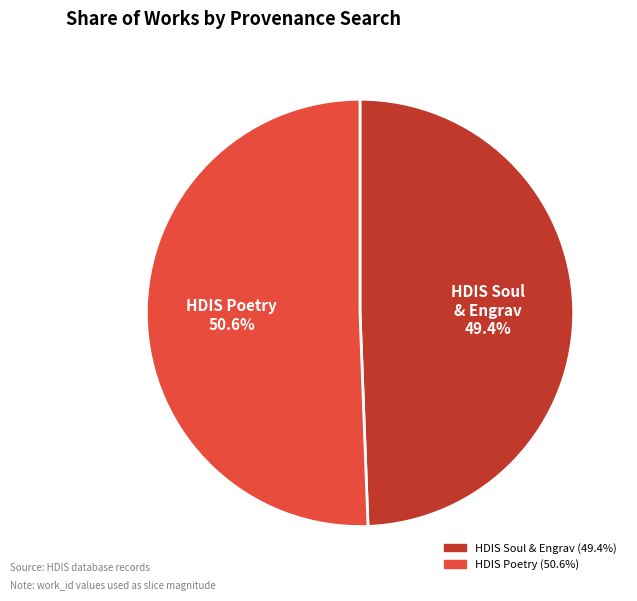

How many slices are in this pie chart?

2